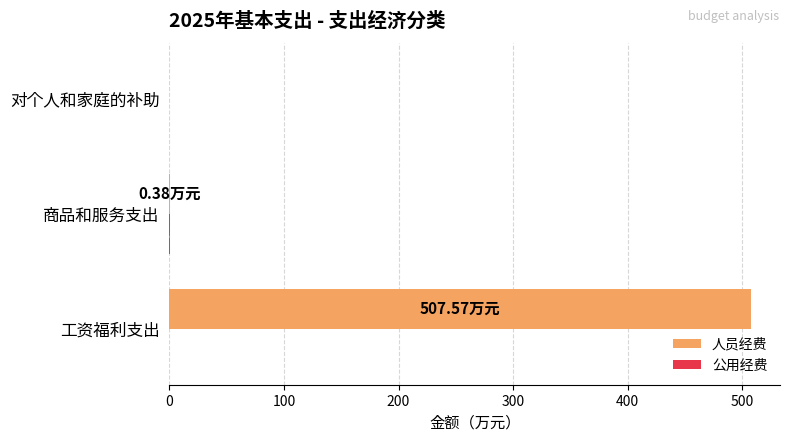

Which series has the largest total across all categories?

人员经费